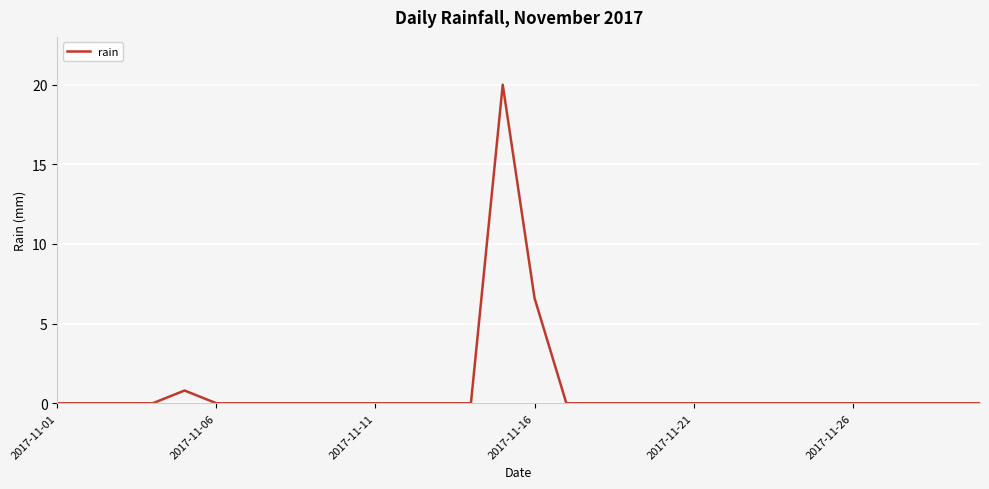

How many points are higher than both their immediate neighbors (excluding endpoints)?

2